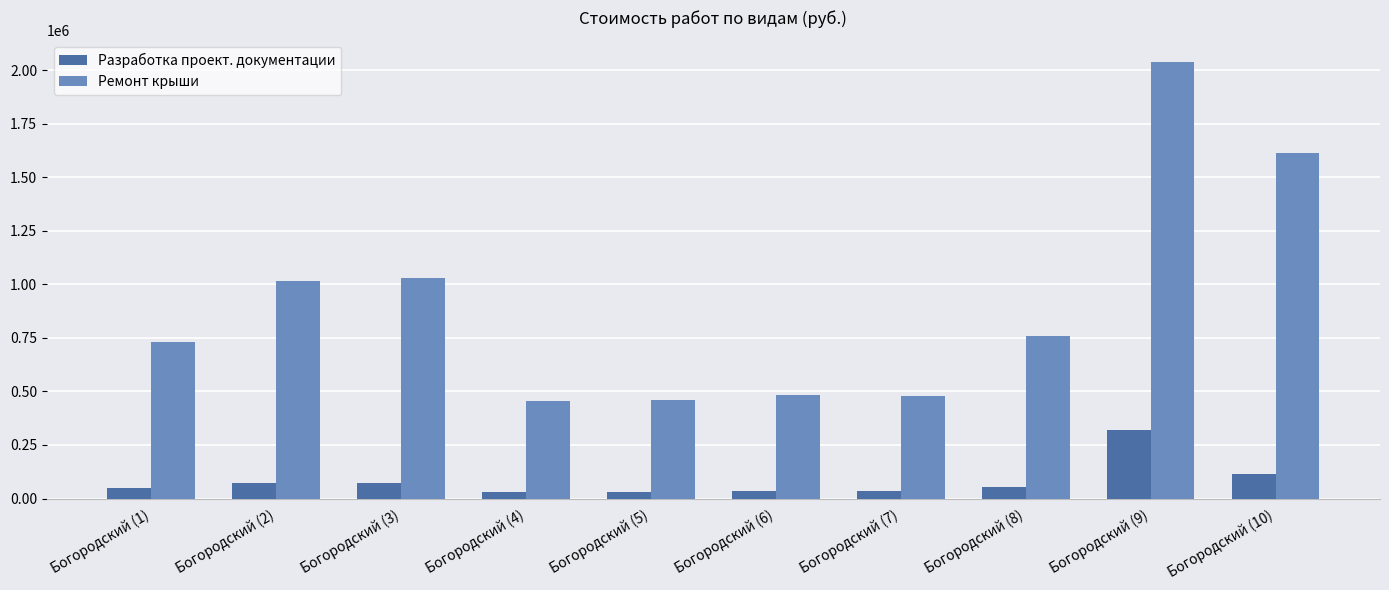

Which series changed the most between Богородский (3) and Богородский (5)?

Ремонт крыши